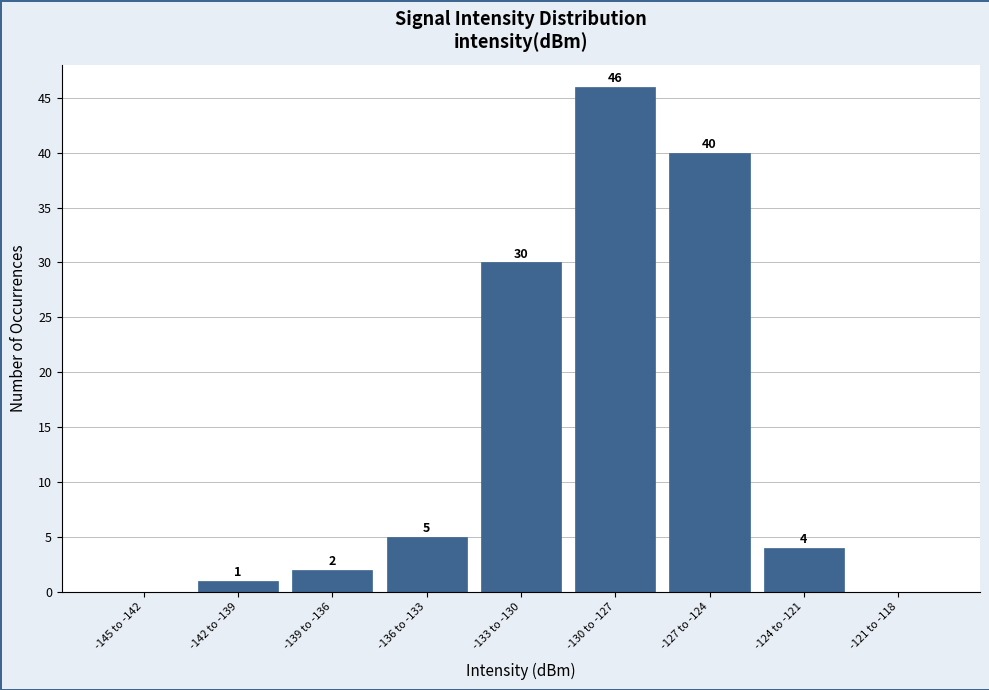

Reading left to right, extract all data points from this chart.

-145 to -142=0	-142 to -139=1	-139 to -136=2	-136 to -133=5	-133 to -130=30	-130 to -127=46	-127 to -124=40	-124 to -121=4	-121 to -118=0